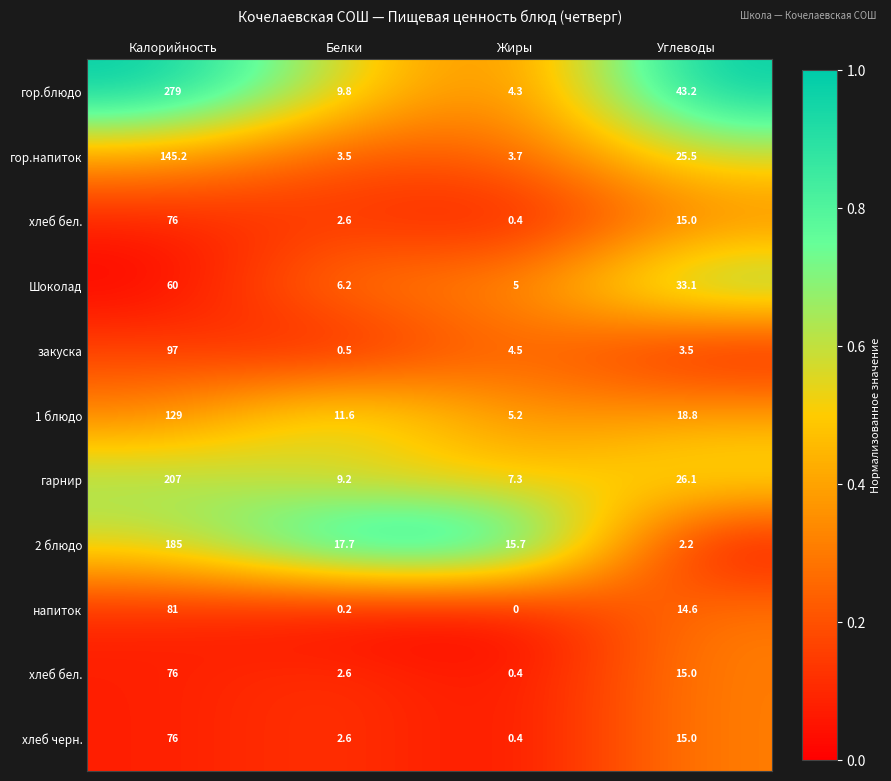

At how many categories does at least one series exceed 0?

4